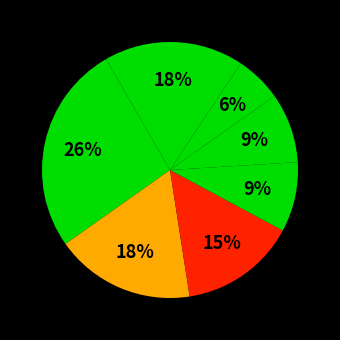

How many segments does this pie chart have?

7